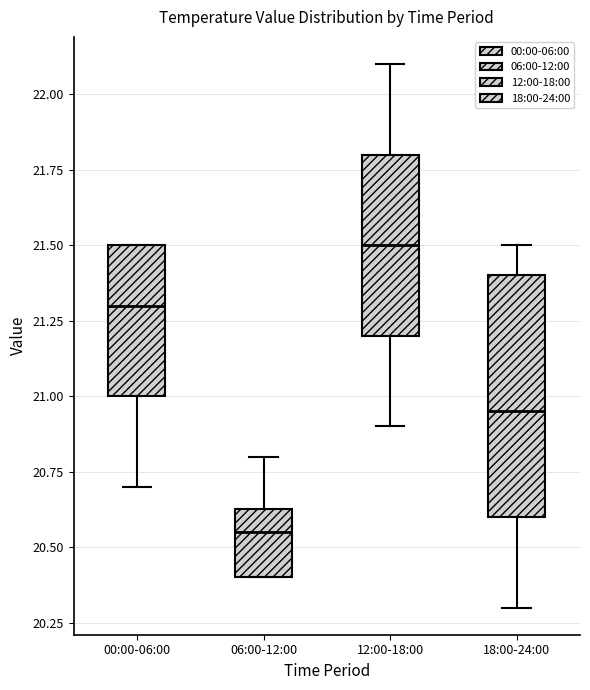

Reading left to right, transcribe this box plot: for each box, give where its median line is, the range the box spans, and where its two whiskers end, as read against the y-axis. The values are not printed on the chart, so give them approximately, as read against the axis.

00:00-06:00: median 21.30, box 21.00 to 21.50, whiskers 20.70 to 21.50
06:00-12:00: median 20.55, box 20.40 to 20.65, whiskers 20.40 to 20.80
12:00-18:00: median 21.50, box 21.20 to 21.80, whiskers 20.90 to 22.10
18:00-24:00: median 20.95, box 20.60 to 21.40, whiskers 20.30 to 21.50